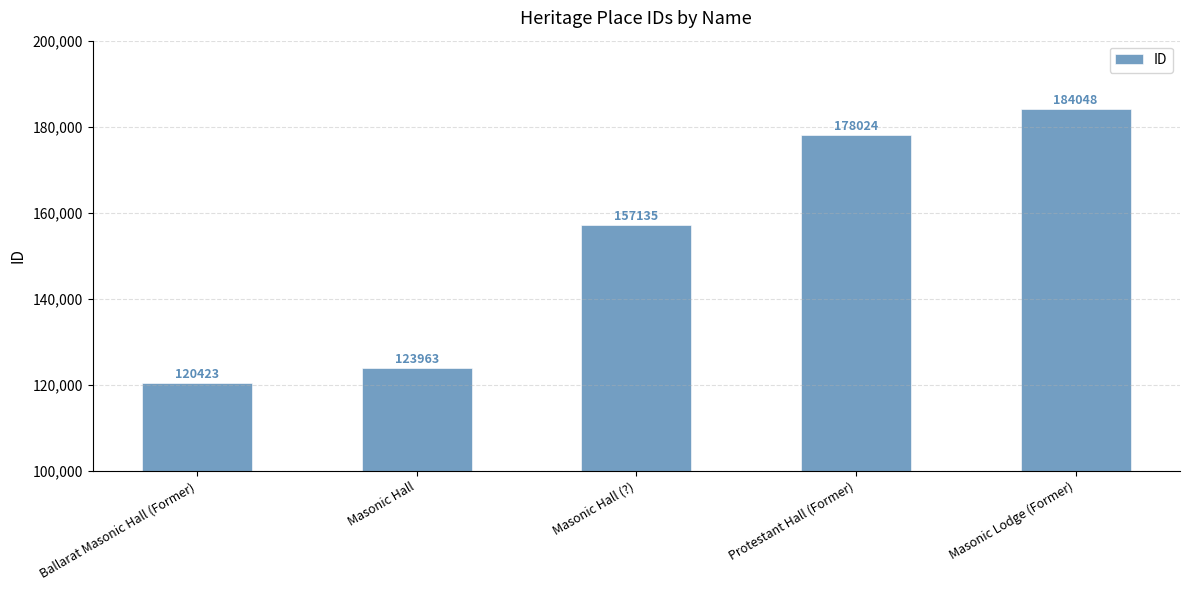

Rank the categories by value from lowest to highest.

Ballarat Masonic Hall (Former), Masonic Hall, Masonic Hall (?), Protestant Hall (Former), Masonic Lodge (Former)